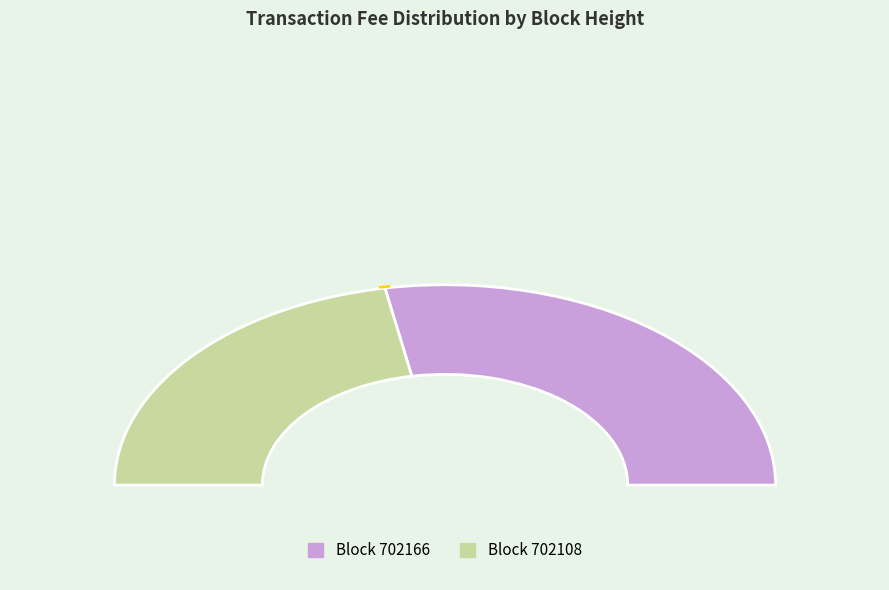

What is the total percentage of 702166 and 702108?

100.0%